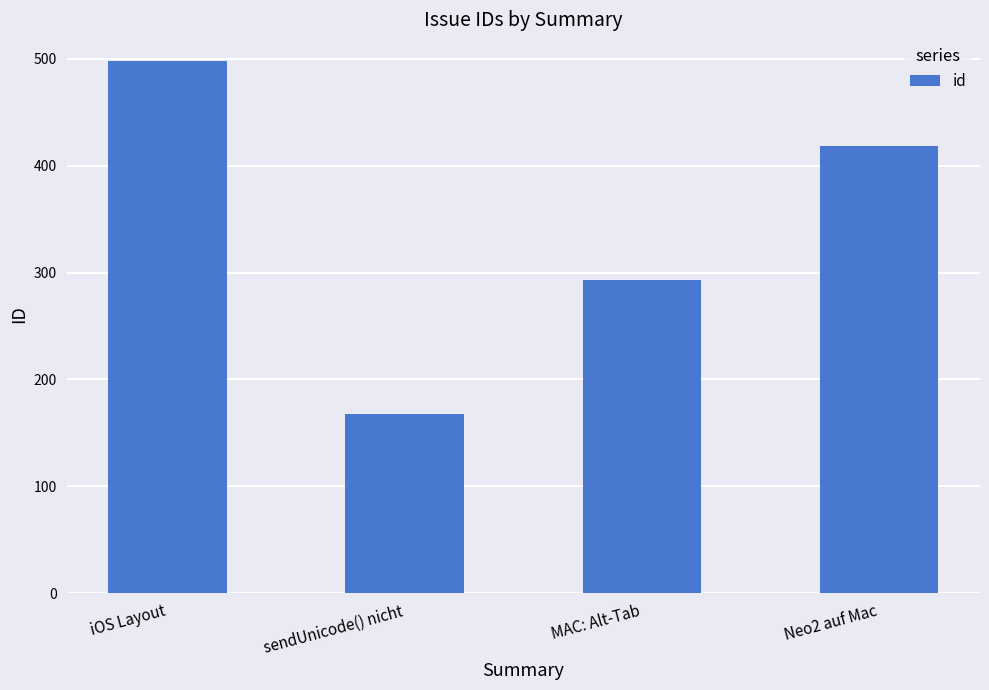

Reading right to left, list all the values displayed in this chart.

Neo2 auf Mac=418	MAC: Alt-Tab=293	sendUnicode() nicht=168	iOS Layout=498